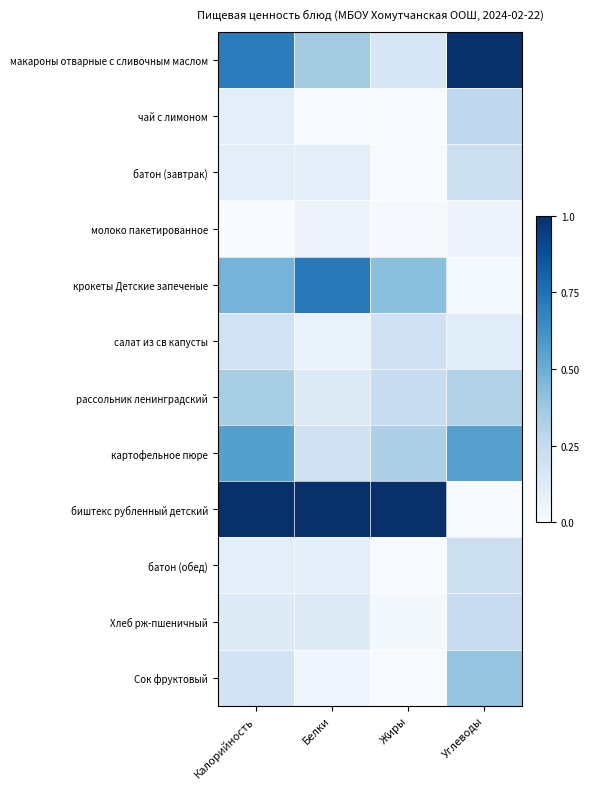

What is the spread (max minus min) of values at Жиры?

1.0